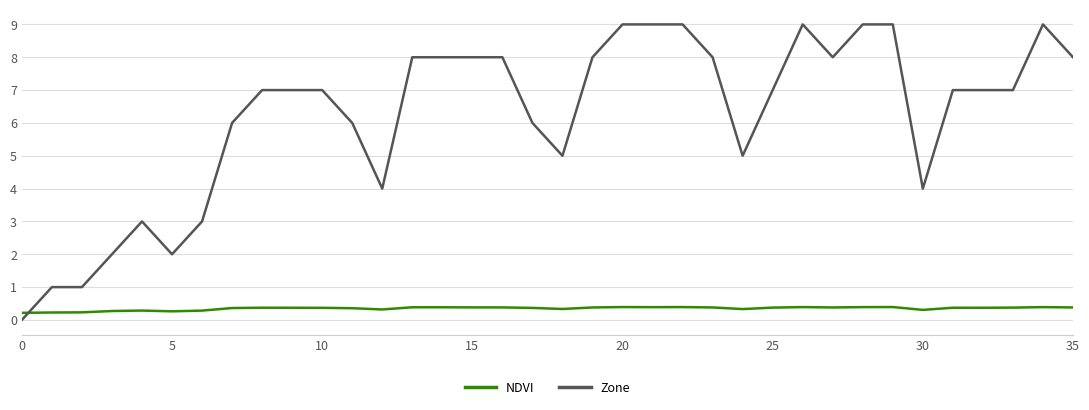

Which series has the widest spread of values?

Zone